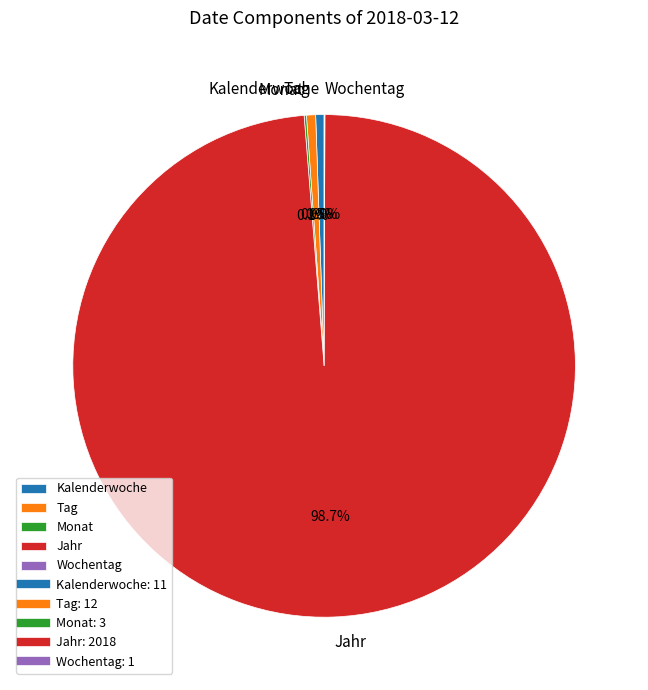

What is the largest slice in the pie chart?

Jahr